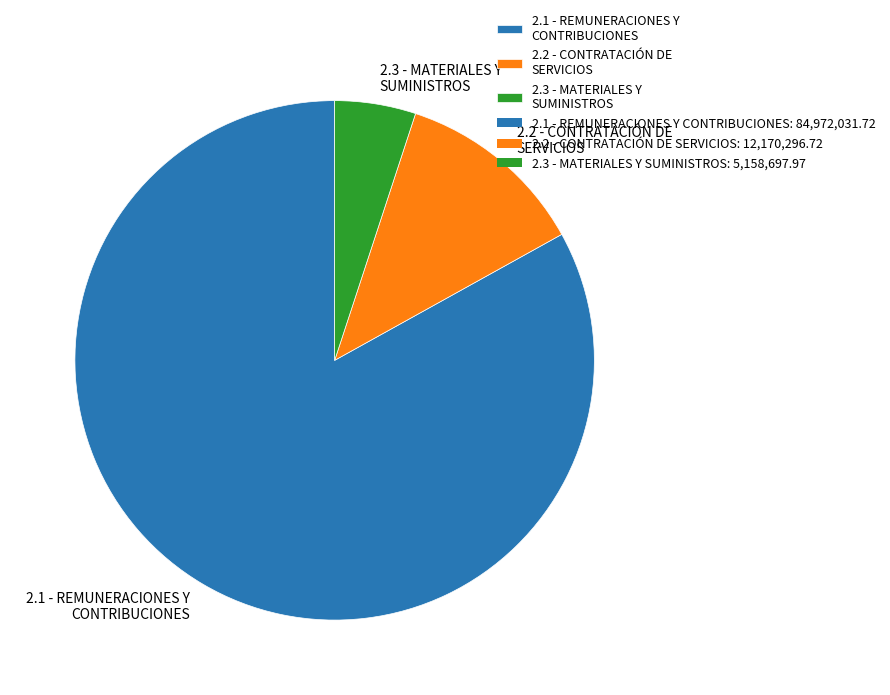

Do 2.2 - CONTRATACIÓN DE SERVICIOS and 2.1 - REMUNERACIONES Y CONTRIBUCIONES together represent more than half of the pie?

Yes